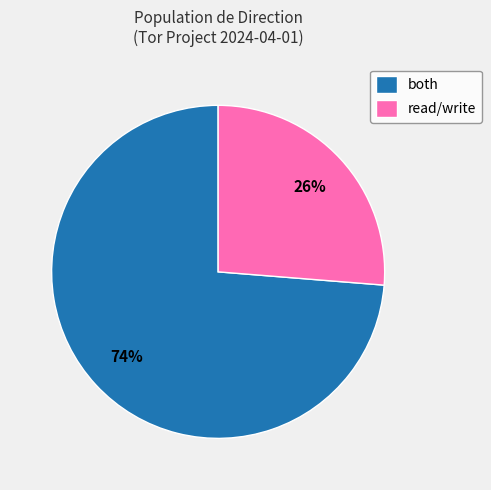

To the nearest percent, what portion does read/write represent?

26%